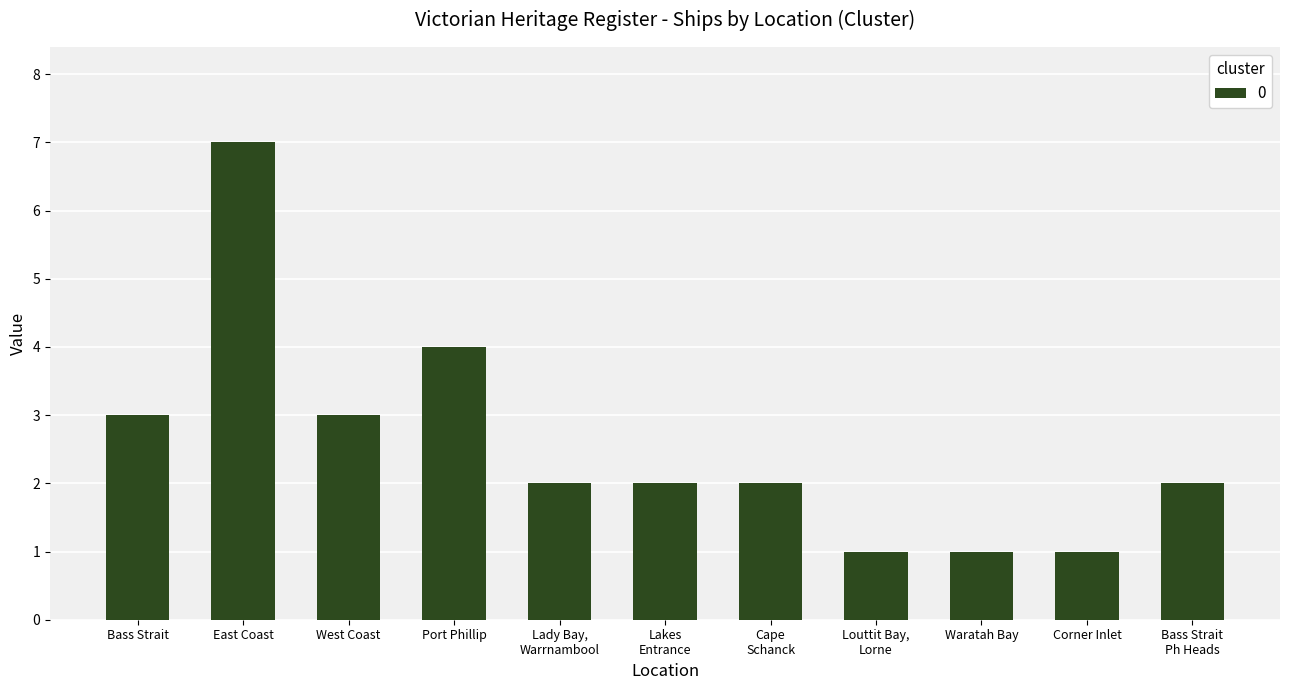

Is it true that the value at West Coast is 3?

True